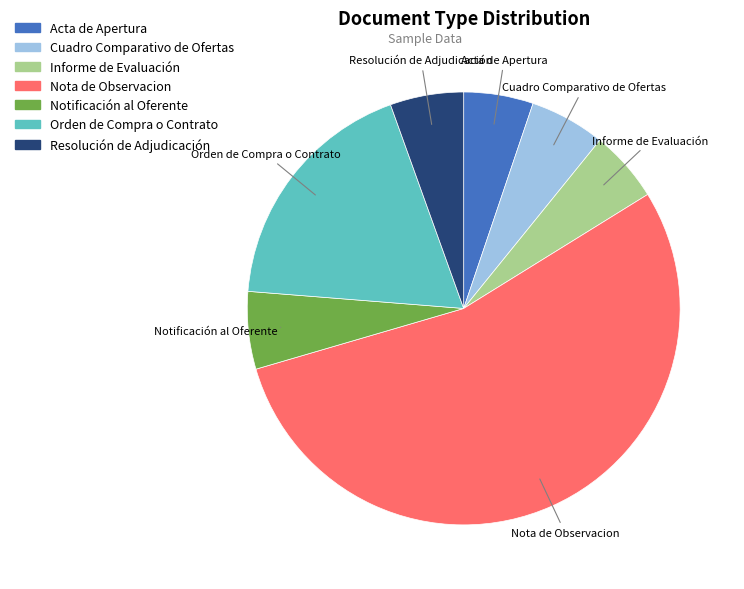

Is it true that Acta de Apertura is 5% of the pie?

True